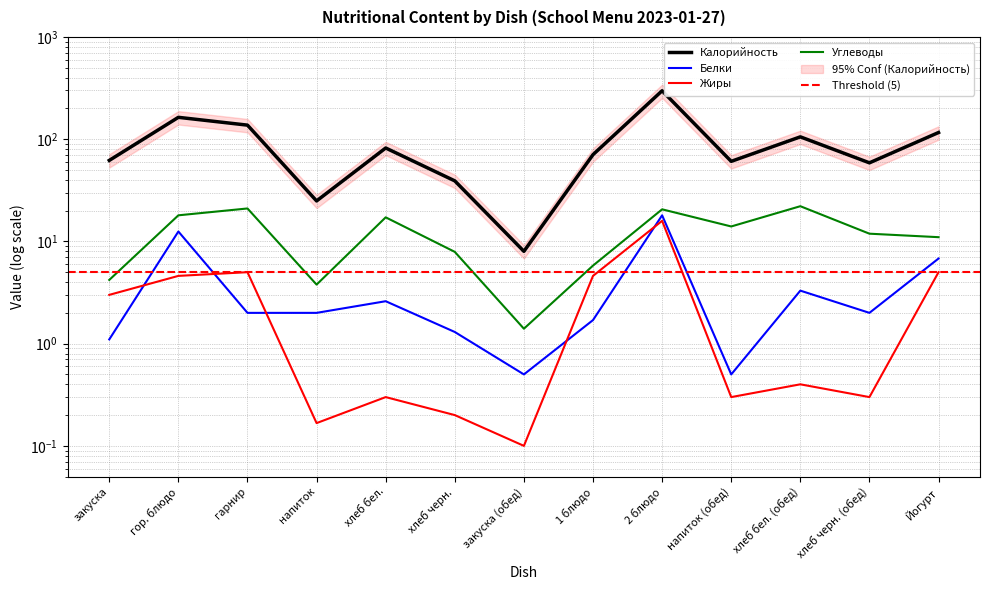

What is the label of the 11th point from the left?

хлеб бел. (обед)